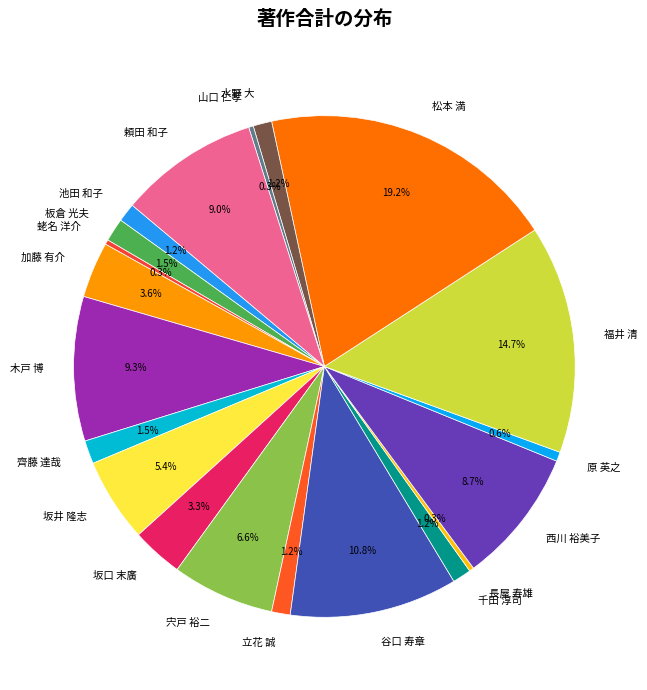

How many slices are in this pie chart?

20